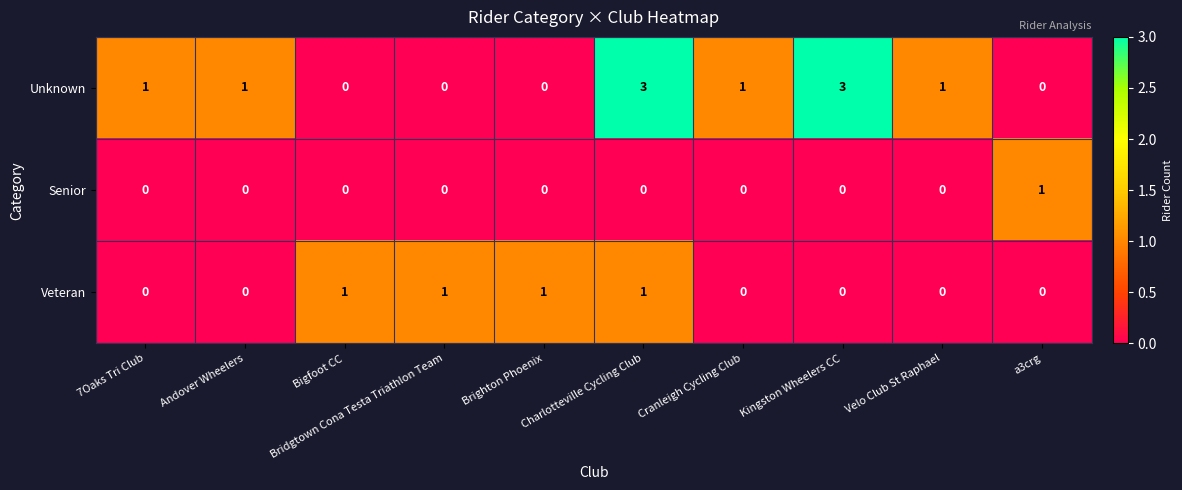

Is it true that Veteran equals 0 at 7Oaks Tri Club?

True